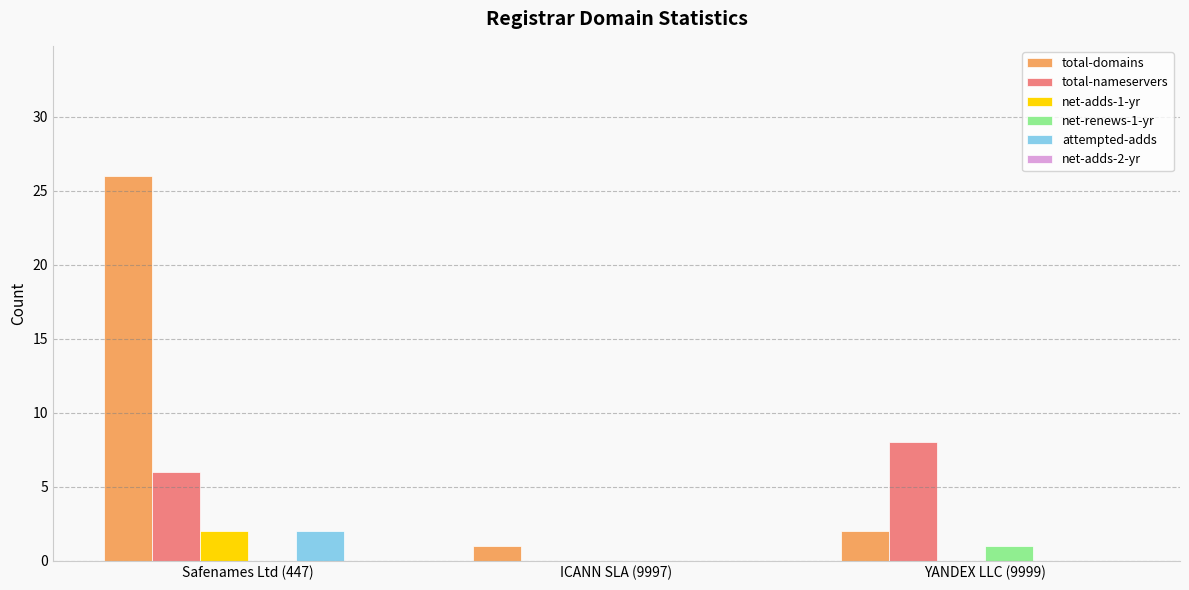

What is the spread (max minus min) of values at YANDEX LLC (9999)?

8